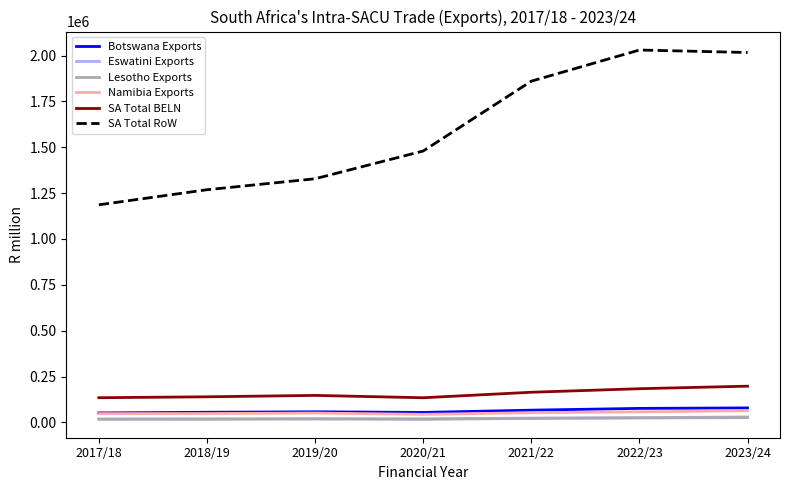

Between 2018/19 and 2022/23, which series saw the biggest shift?

SA Total RoW